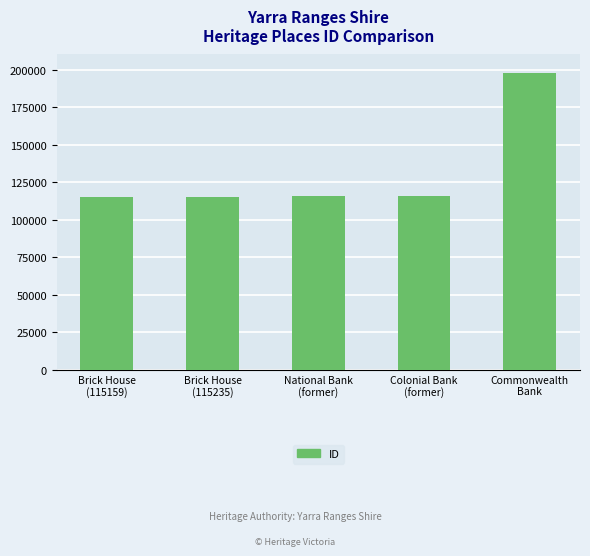

What is the maximum value shown in the chart?

197857